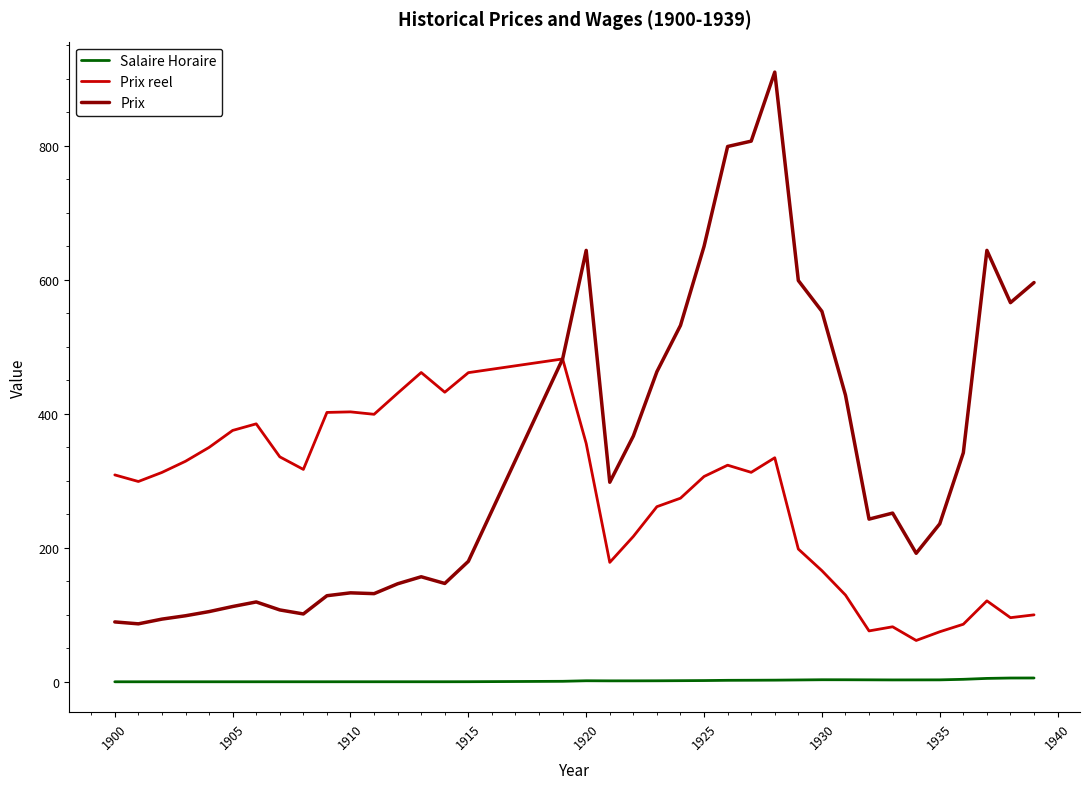

True or false: Salaire Horaire and Prix reel cross at least once.

False